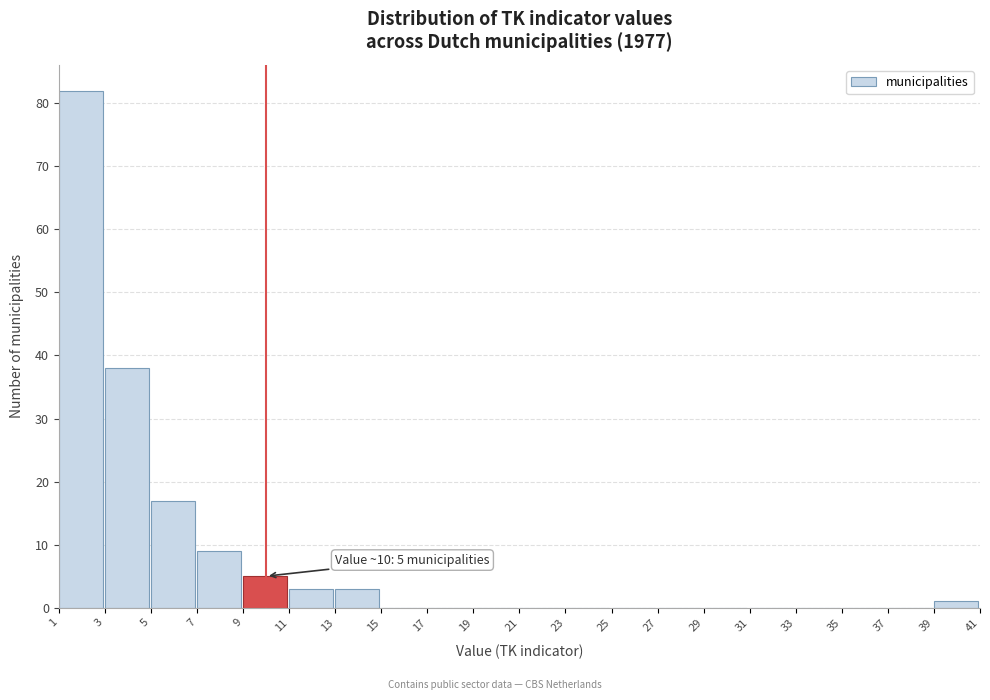

Over which range of the x-axis is the bar tallest?

1 to 3